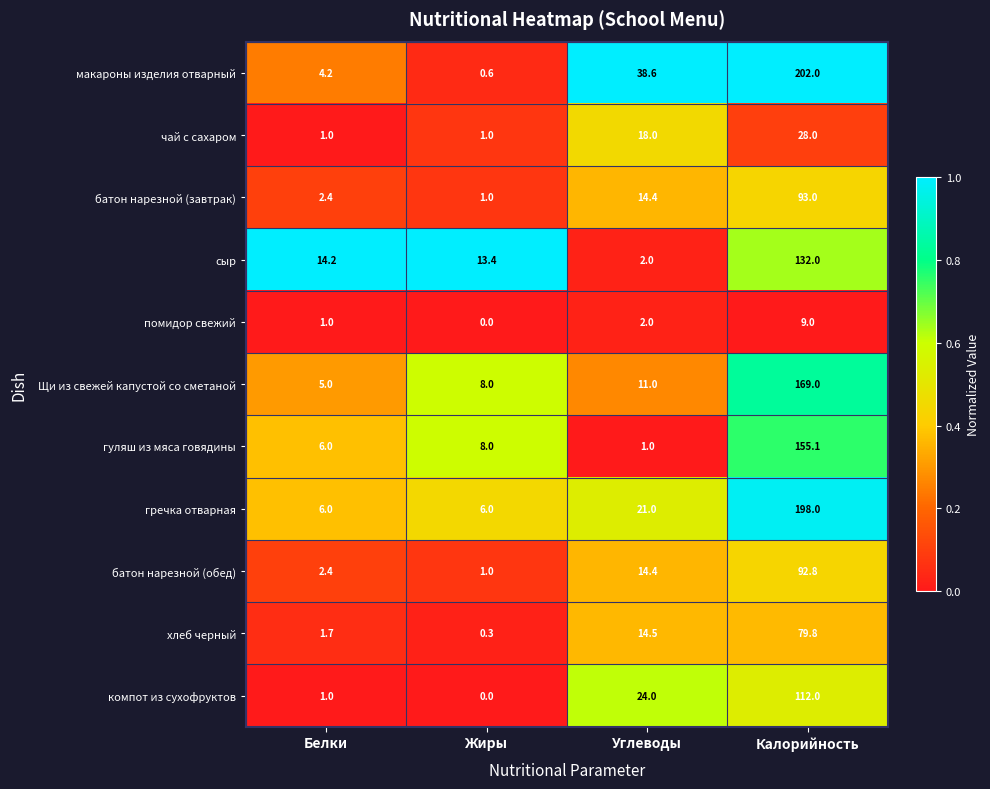

What is the difference between the компот из сухофруктов values at Углеводы and Жиры?

24.0